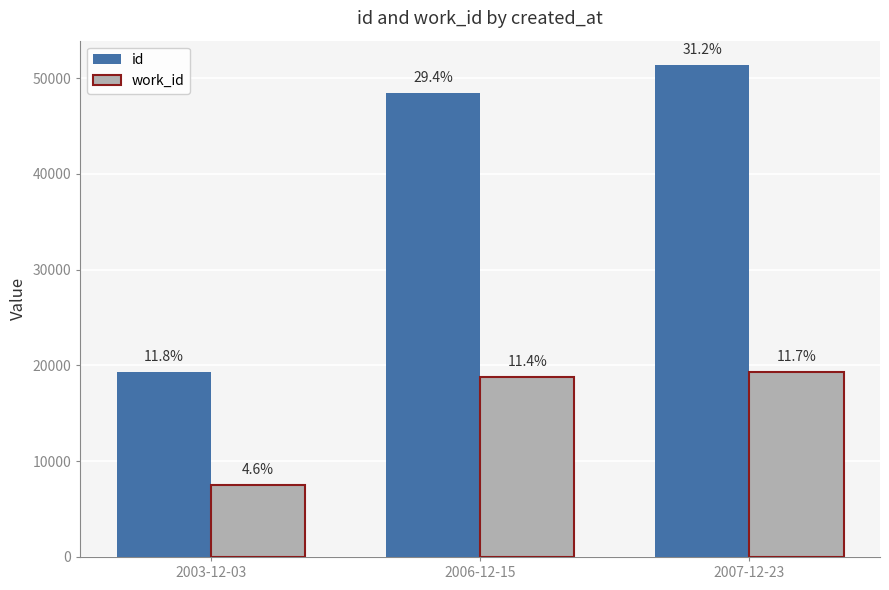

Which label corresponds to the smallest value in the chart?

2003-12-03